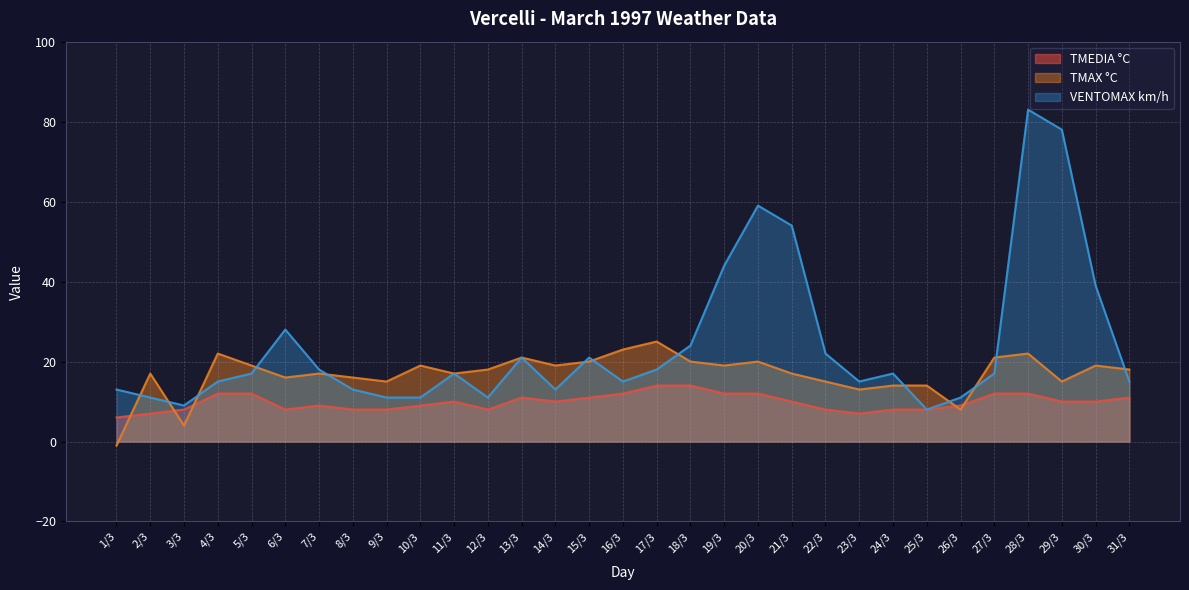

How many times do TMAX °C and VENTOMAX km/h cross each other?

13